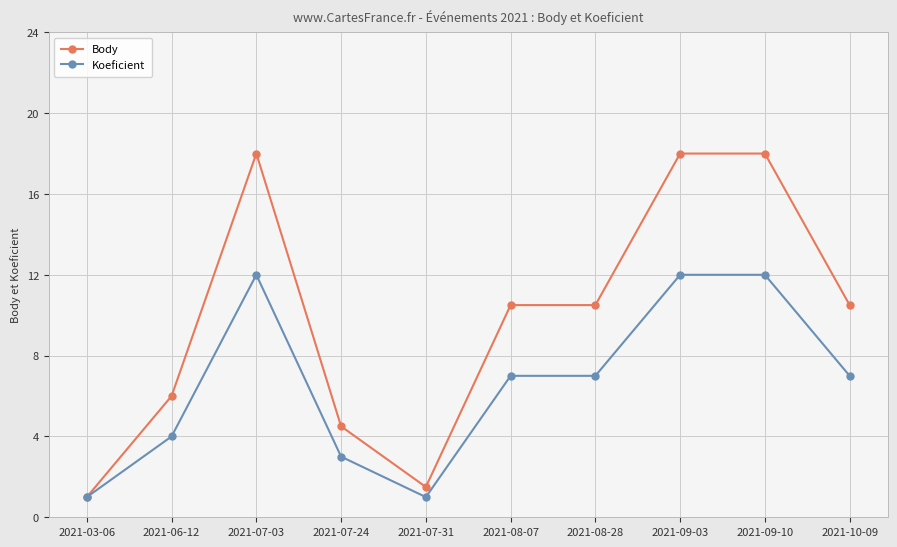

Which series changed the most between 2021-07-24 and 2021-10-09?

Body